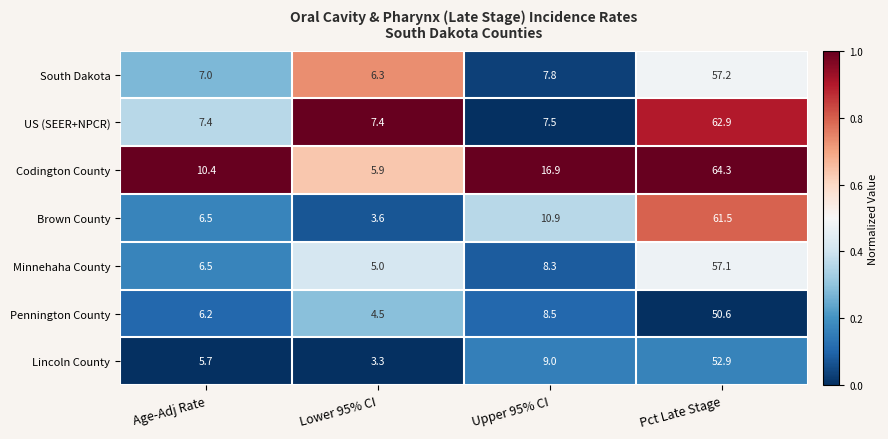

What is the sum of the Codington County values at Upper 95% CI and Age-Adj Rate?

27.3